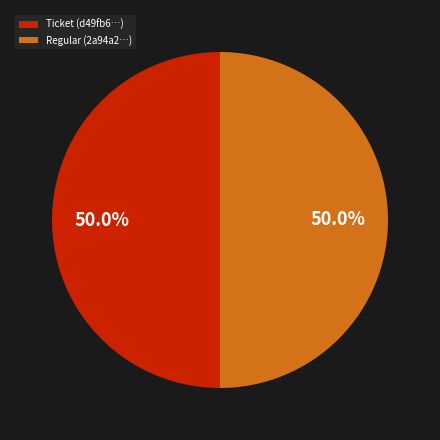

What is the ratio of the value at Ticket (d49fb6…) to the value at Regular (2a94a2…)?

1.0